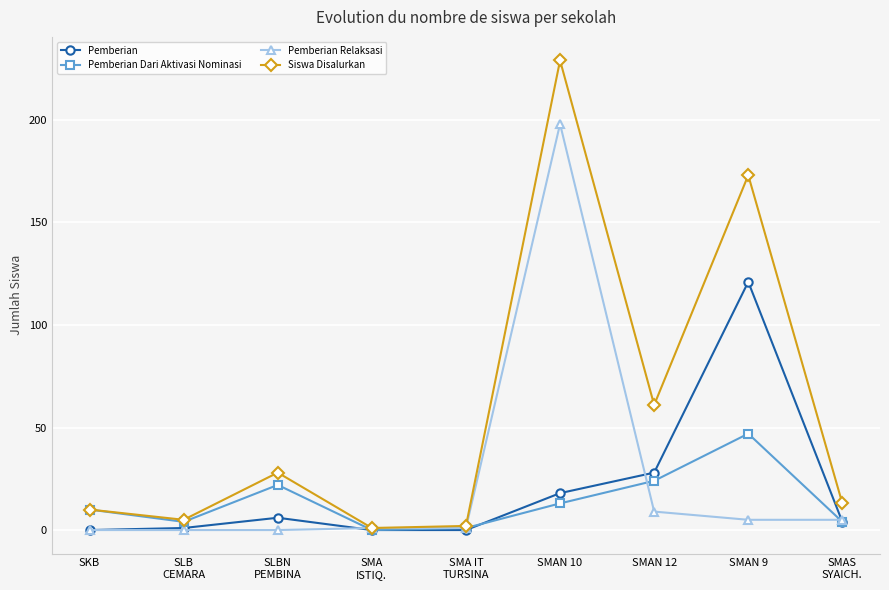

Which series has the largest total across all categories?

Siswa Disalurkan